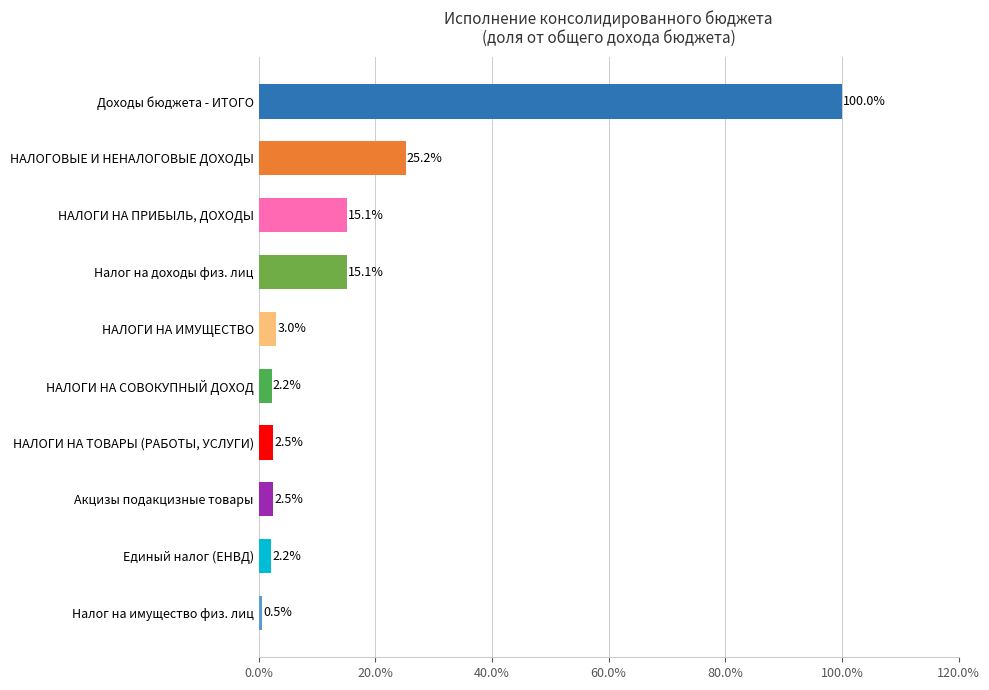

Which label corresponds to the smallest value in the chart?

Налог на имущество физ. лиц